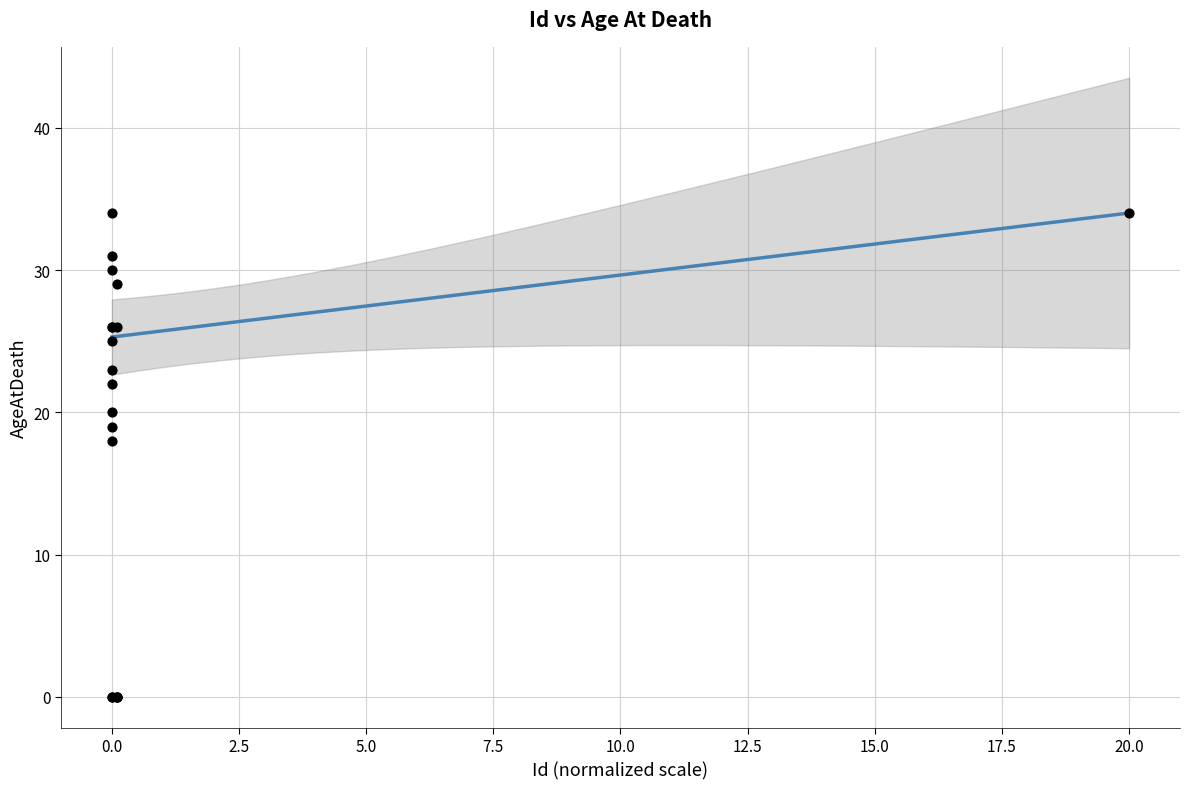

What Y value in the scatter plot is closest to 17?

18